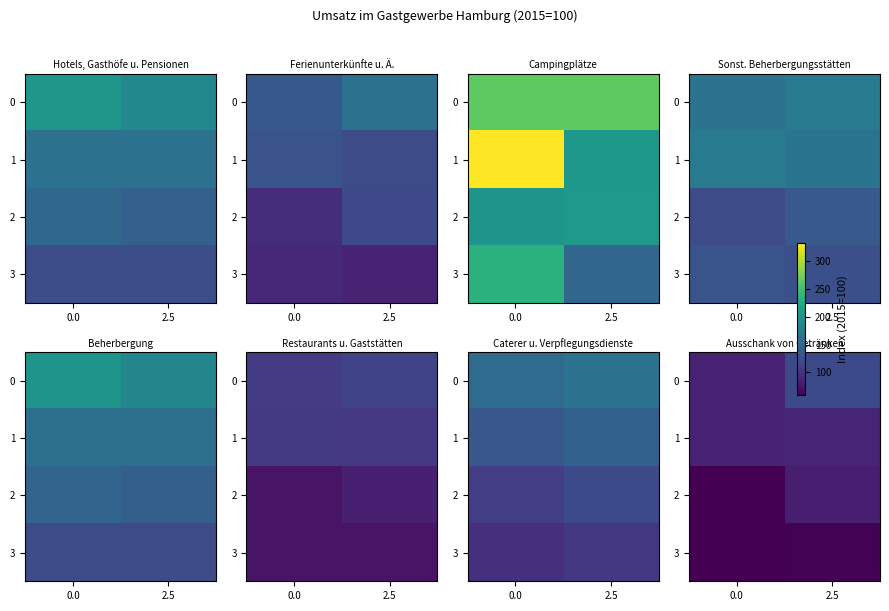

How many categories are shown in the chart?

2